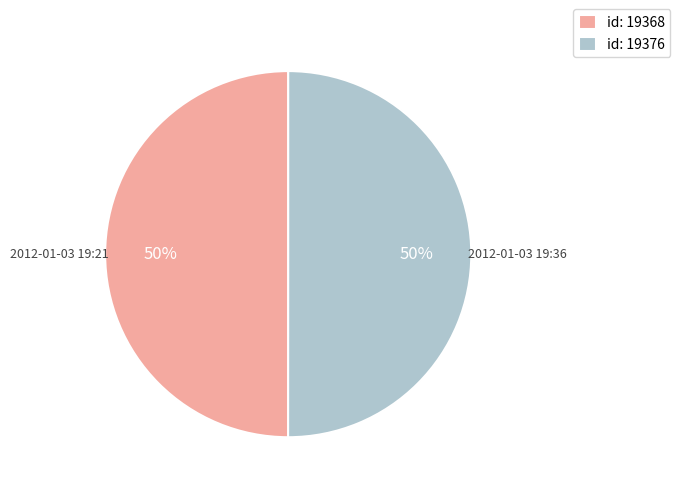

How many slices are in this pie chart?

2